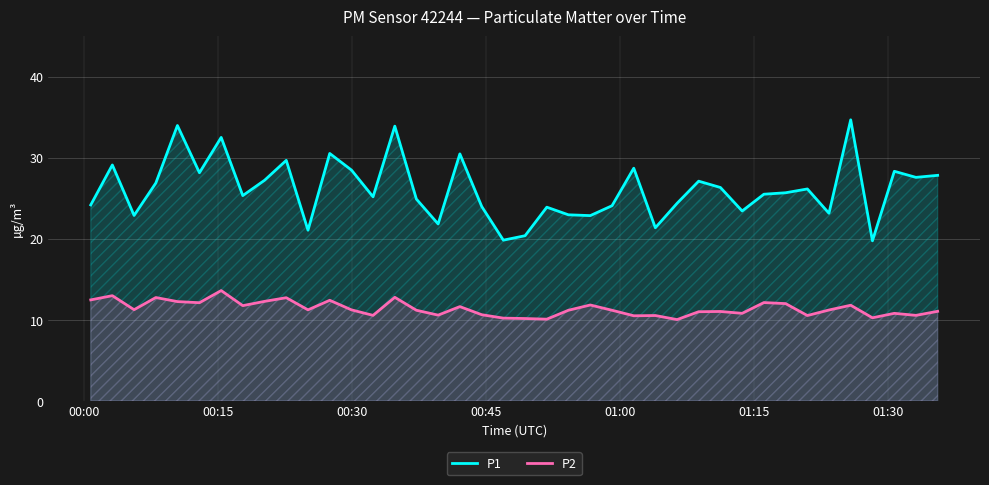

Rank the series by their maximum value, from highest to lowest.

P1, P2